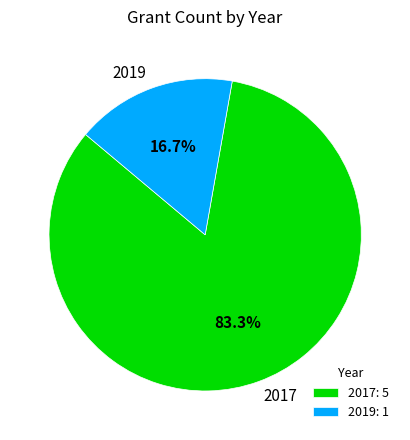

To the nearest percent, what is the average slice percentage?

50%